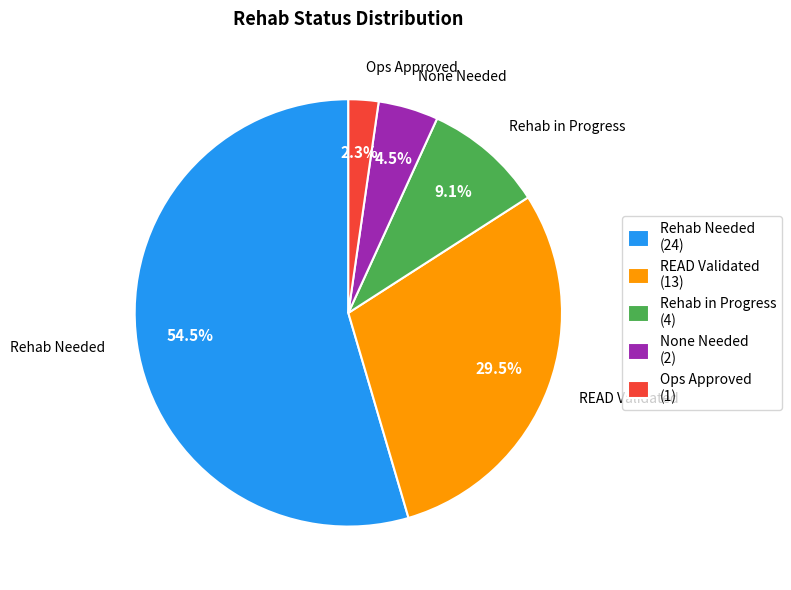

Is there any slice that represents more than half of the pie?

Yes